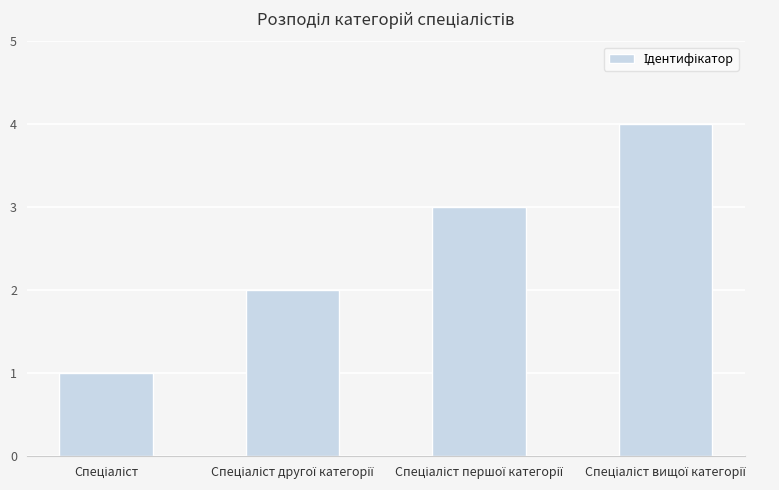

What is the difference between the maximum and minimum values?

3